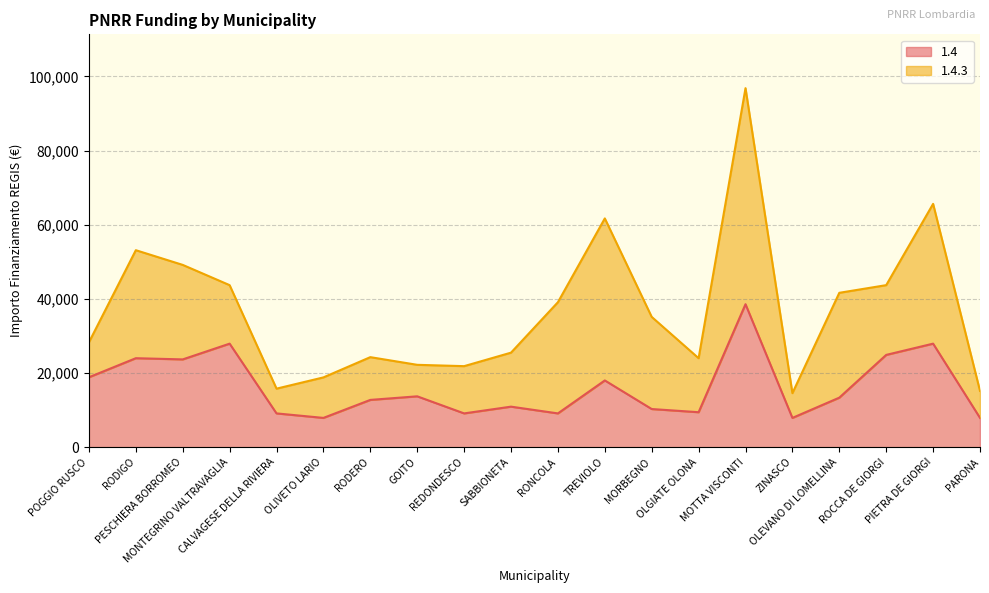

What is the value of the 3rd point from the left?

23673